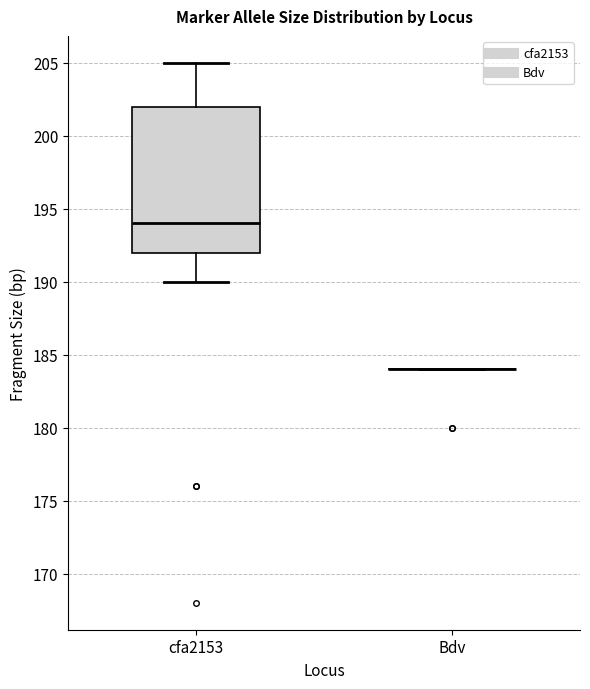

Where is the lower edge of the box for cfa2153 on the y-axis? The values are not printed on the chart, so give them approximately, as read against the axis.

192